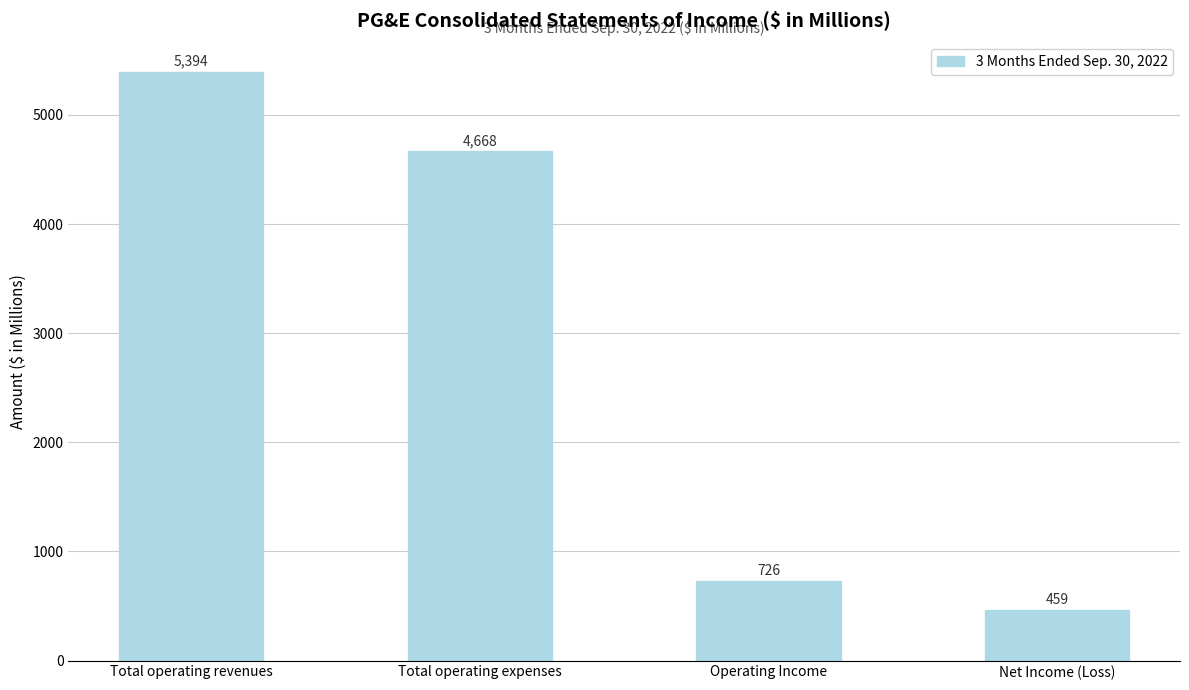

What is the value of the 1st bar from the left?

5394